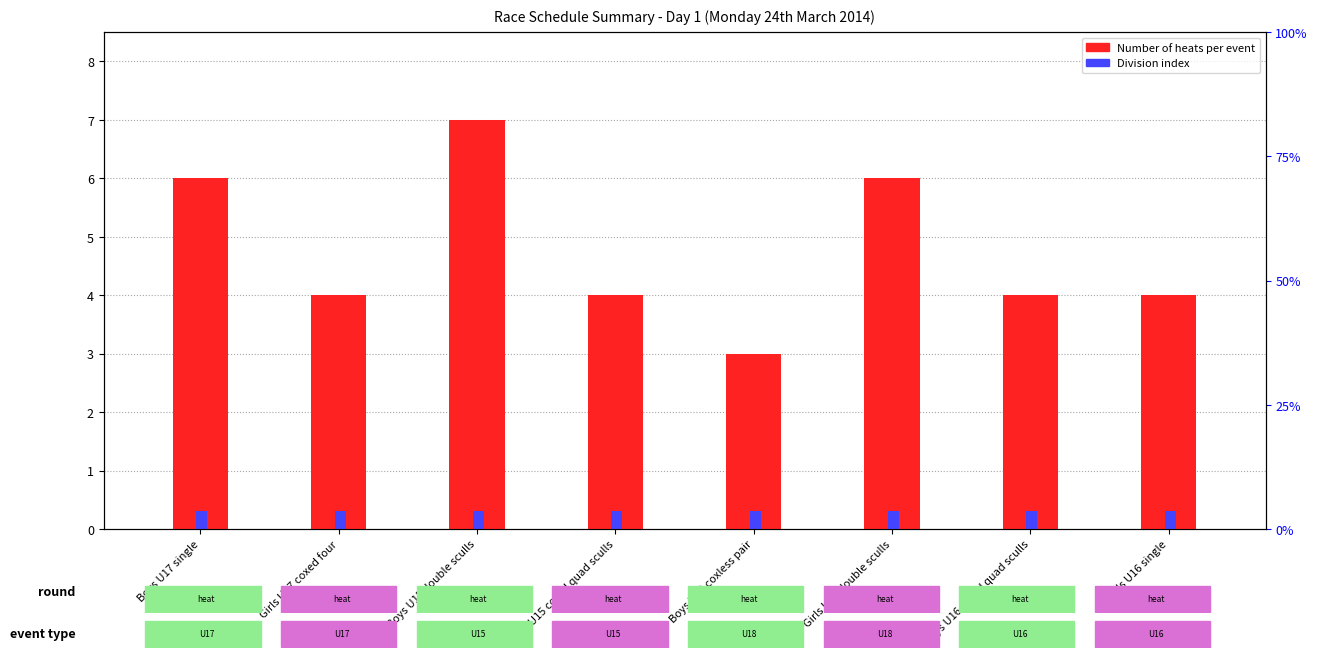

What is the minimum value for Number of Races (heat count)?

3.0